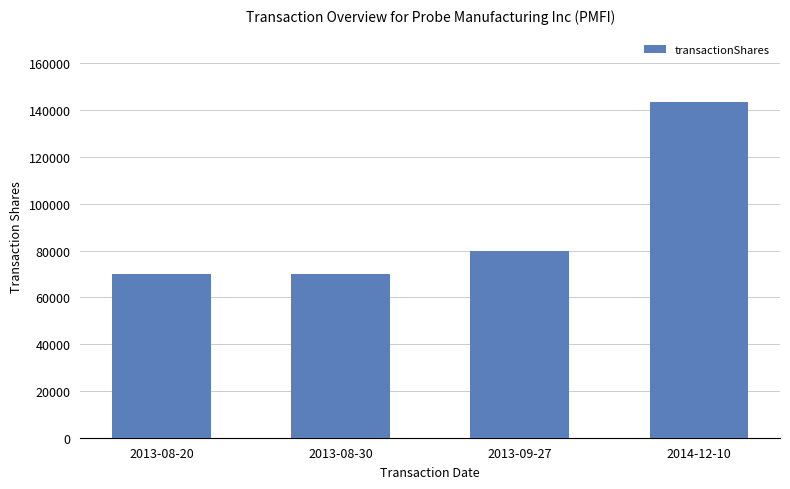

Reading left to right, extract all data points from this chart.

70000	70000	80000	143541